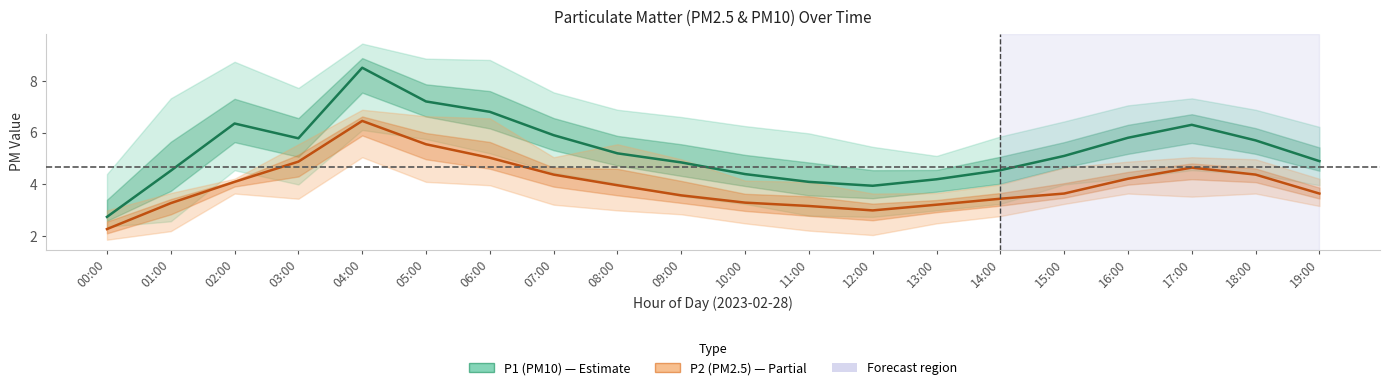

At which category is the sum across all series the highest?

04:00